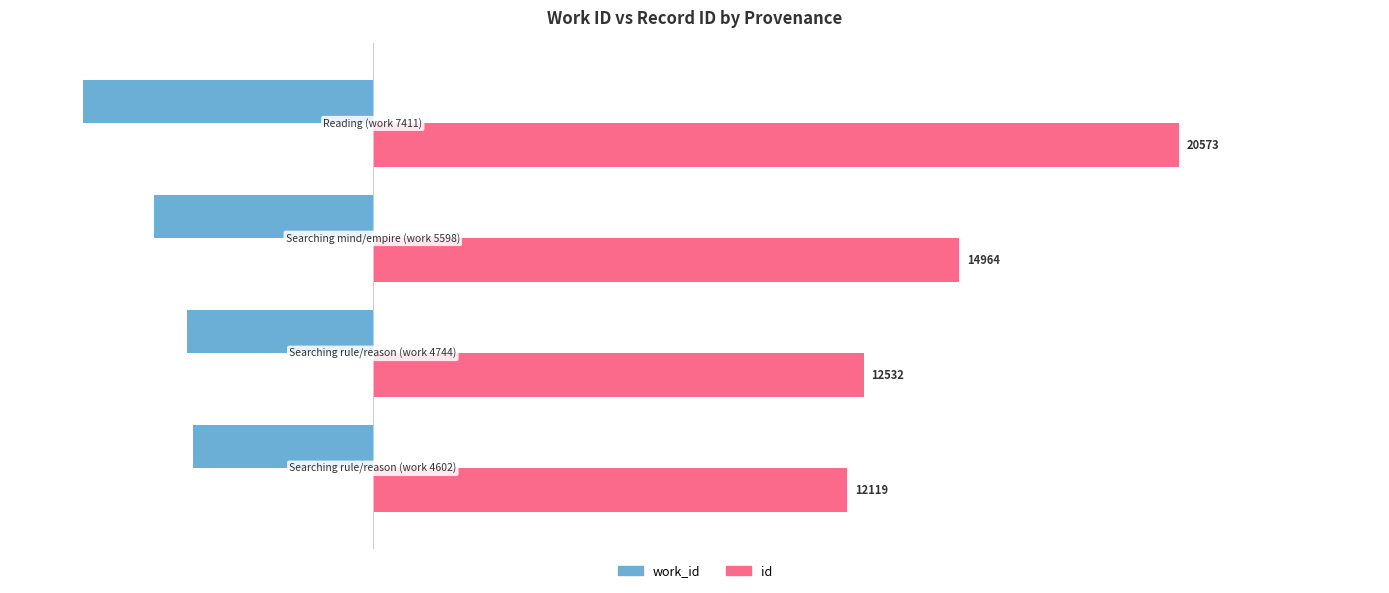

What is the minimum value for work_id?

-7411